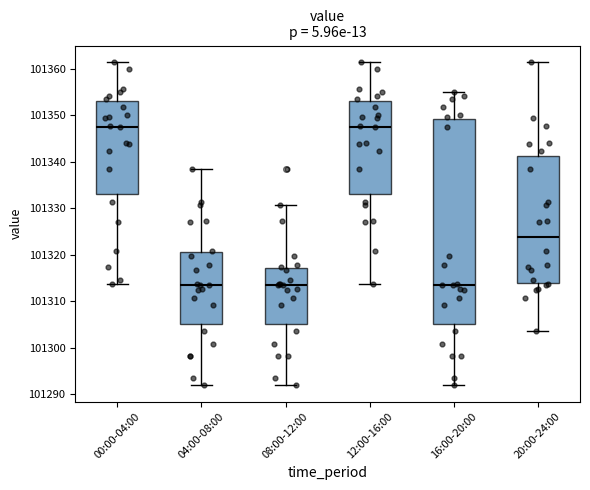

Where does the upper whisker of the box for 20:00-24:00 end on the y-axis? The values are not printed on the chart, so give them approximately, as read against the axis.

101362